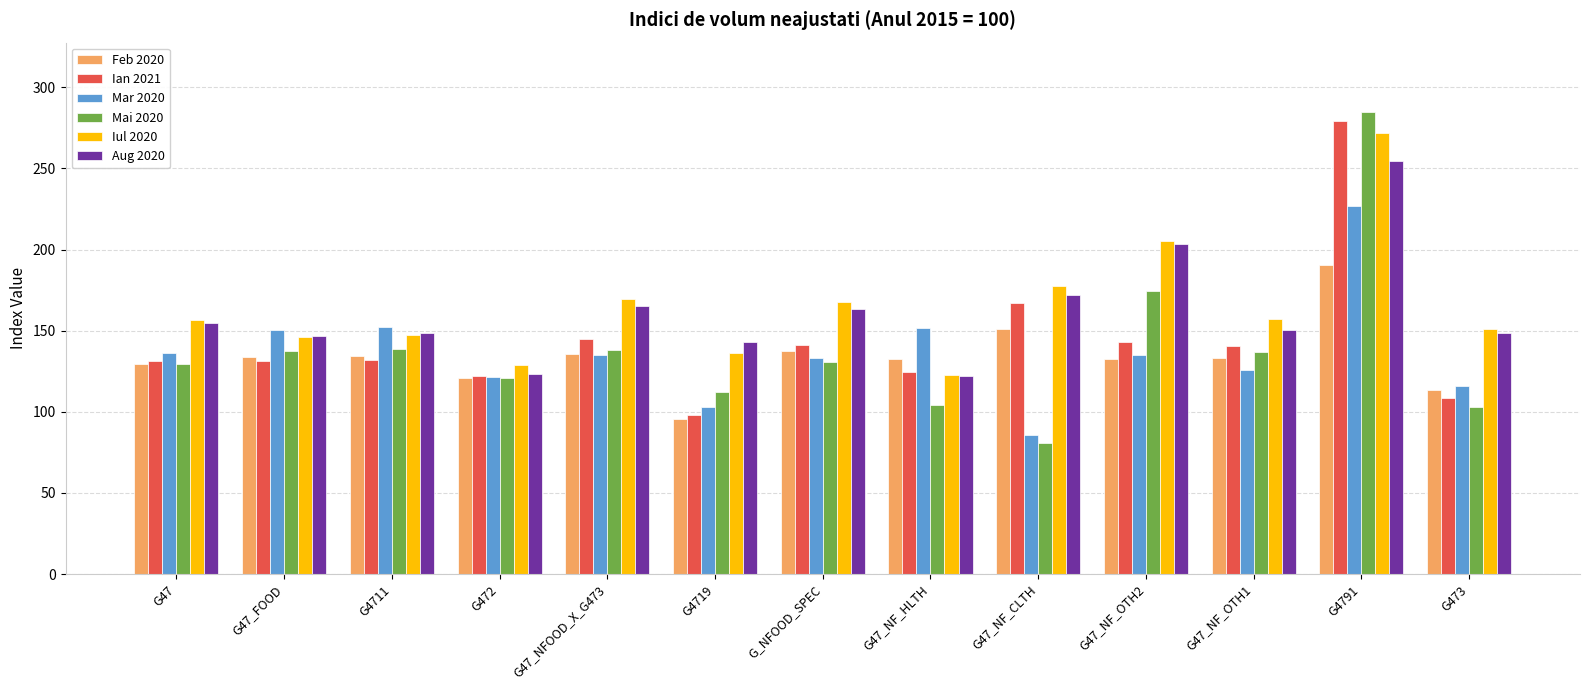

What is the label of the 10th bar from the right?

G472